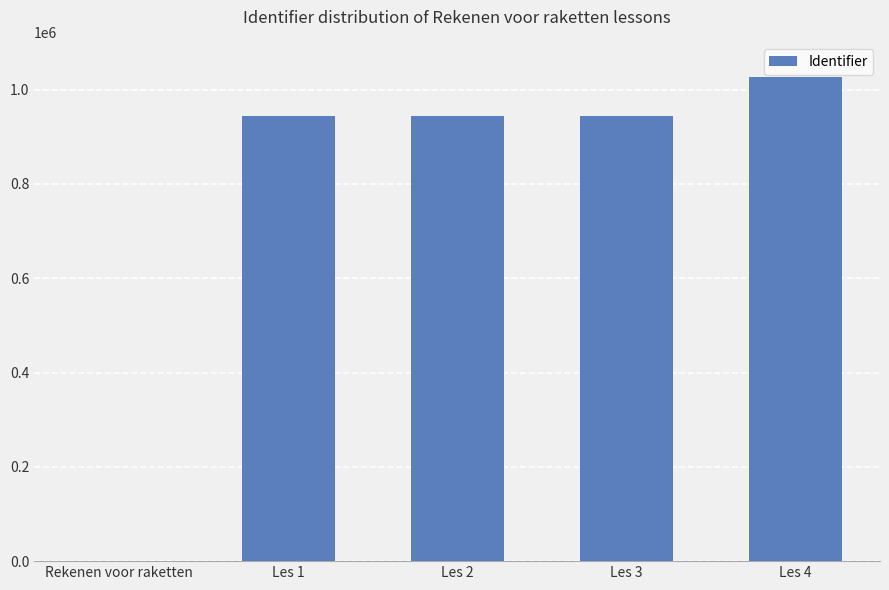

Does the chart contain stacked bars?

No